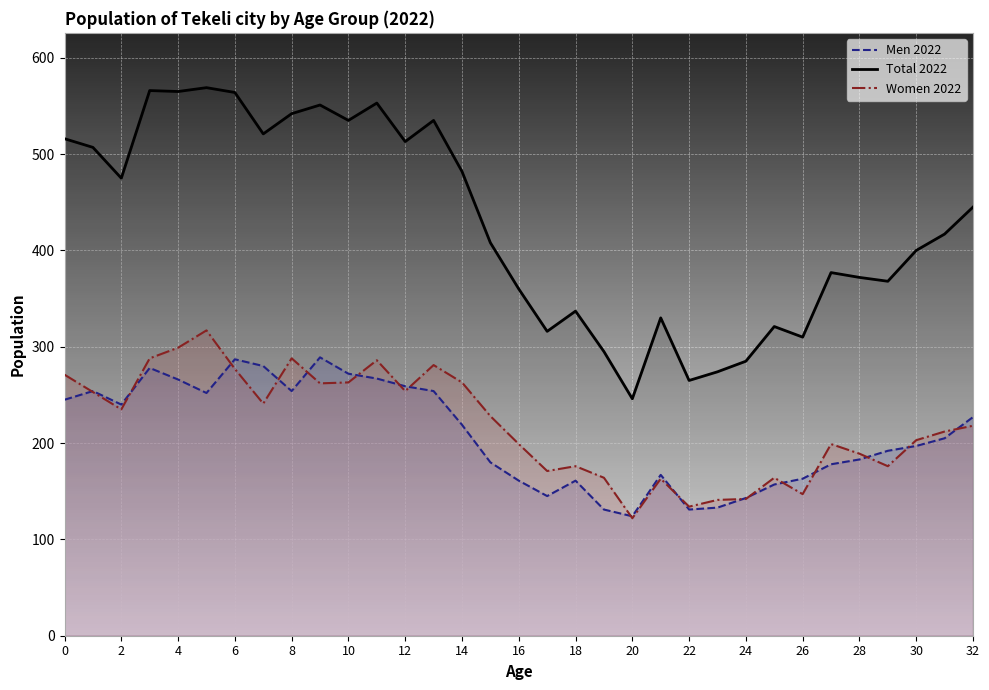

What is the highest value of the Total 2022 series?

569